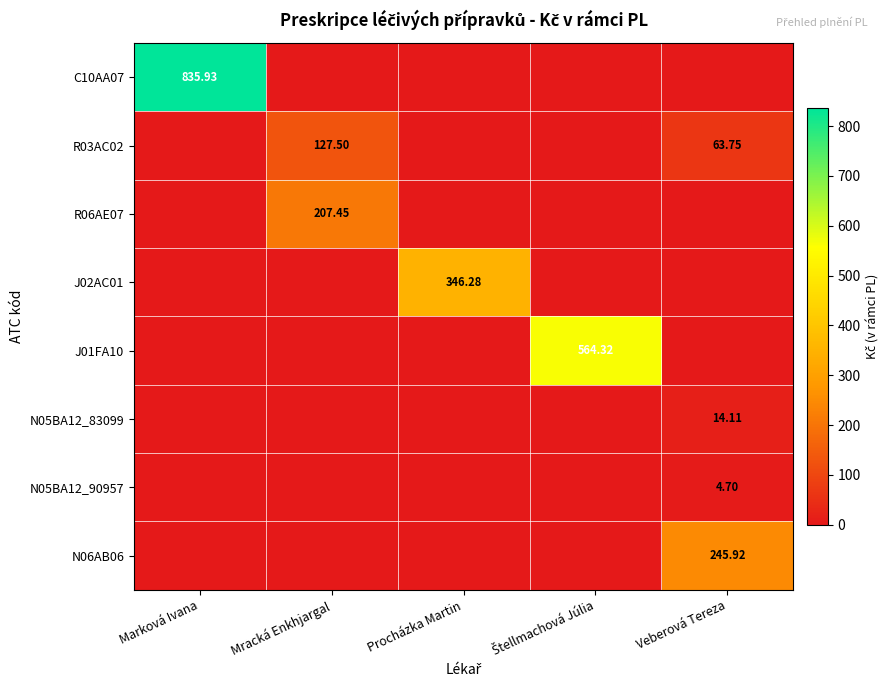

The R06AE07 series shows 0.0 at Marková Ivana. True or false?

True